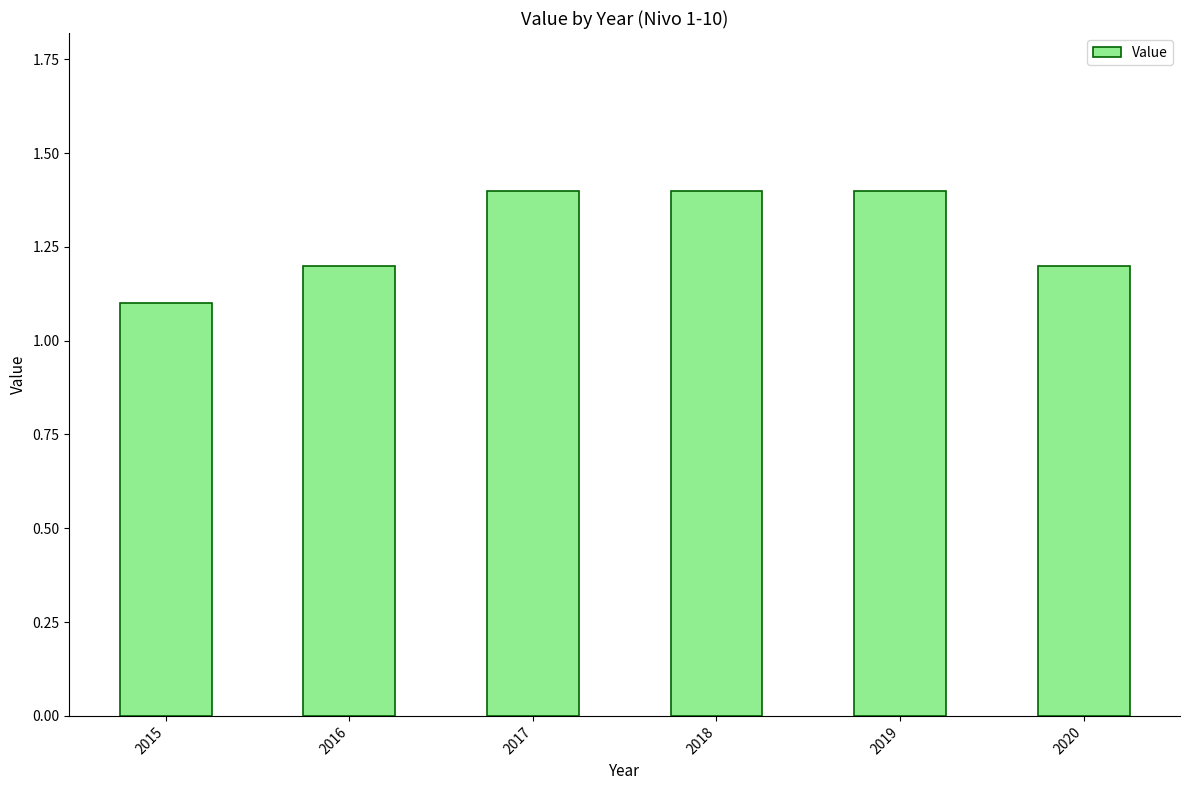

What is the difference between the second highest and second lowest values?

0.2